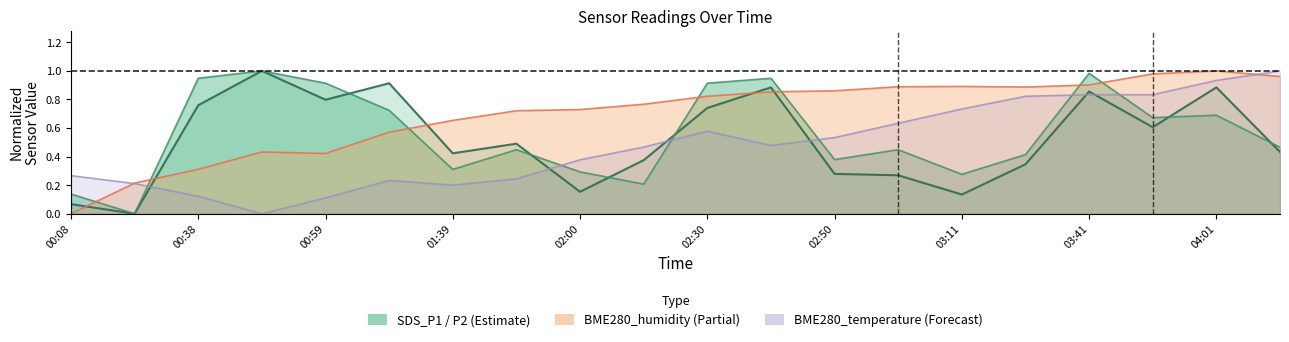

What value does the data have at 00:59?

0.1